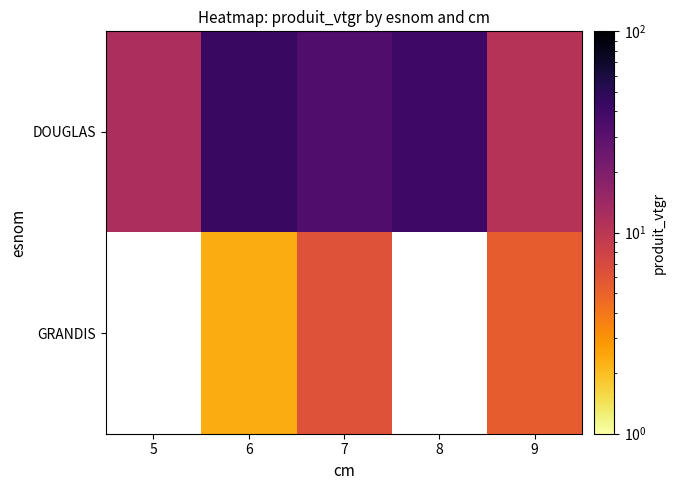

What is the difference between the maximum and minimum values in the DOUGLAS series?

32.9